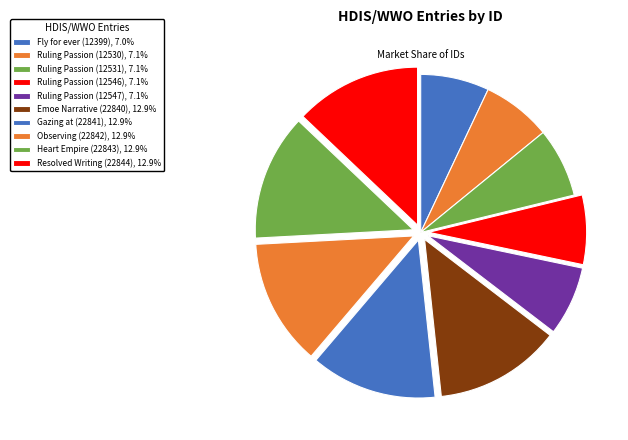

True or false: Ruling Passion (12531) accounts for 1% of the total.

False